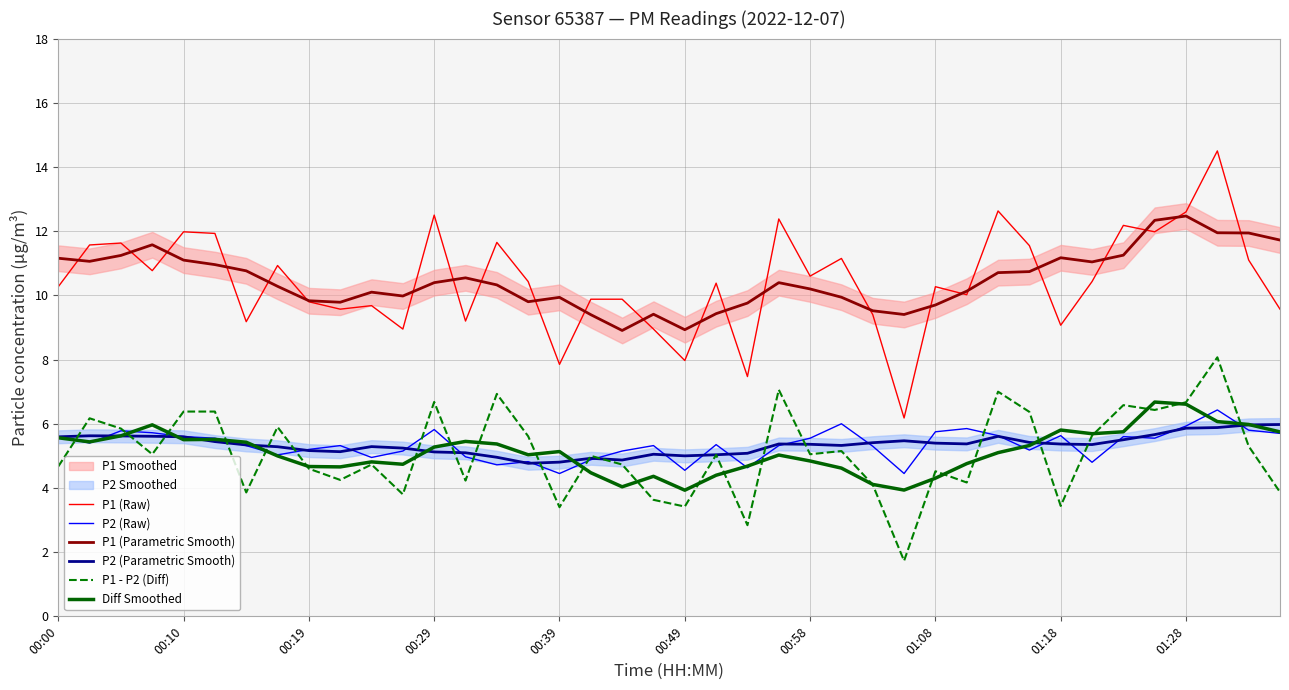

Rank the series at 00:00 from lowest to highest value.

P1 - P2 (Diff), Diff Smoothed, P2 (Parametric Smooth), P2 (Raw), P1 (Raw), P1 (Parametric Smooth)